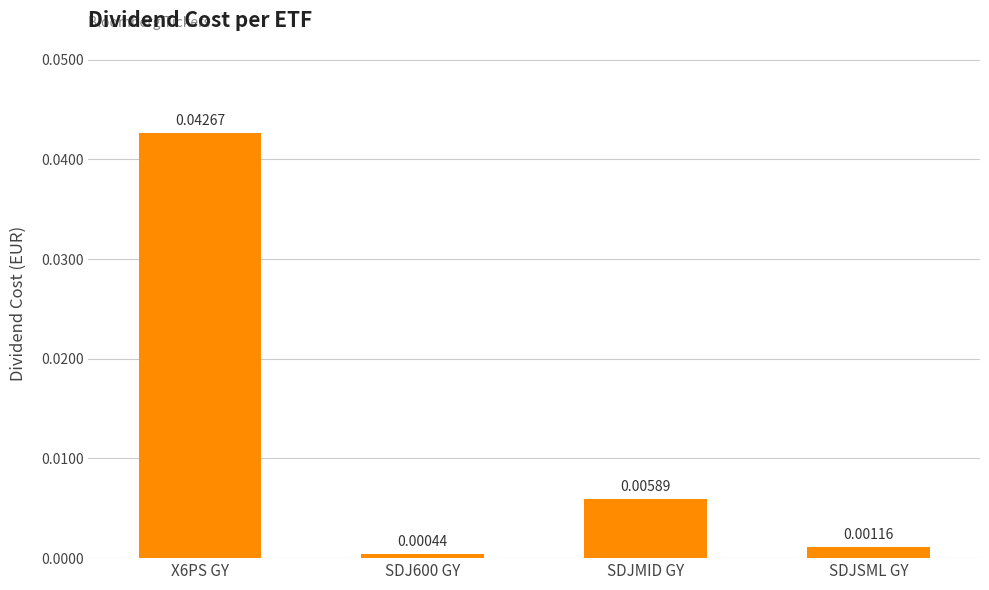

Where is the data nearest to the value 0?

SDJ600 GY